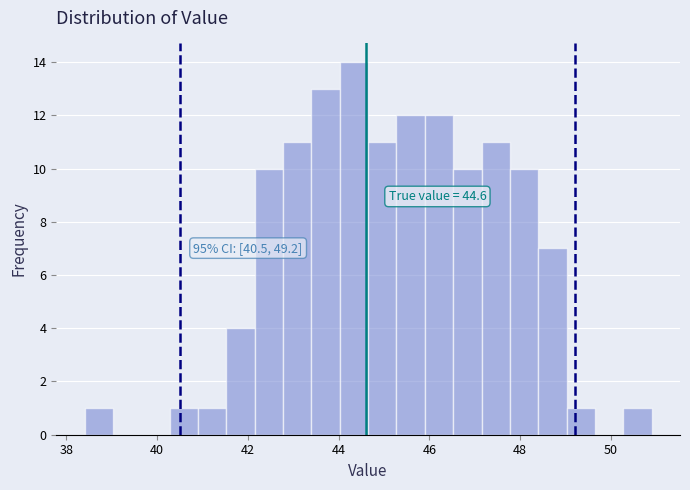

Read against the x-axis, roughly where is the centre of the tallest bar?

44.4